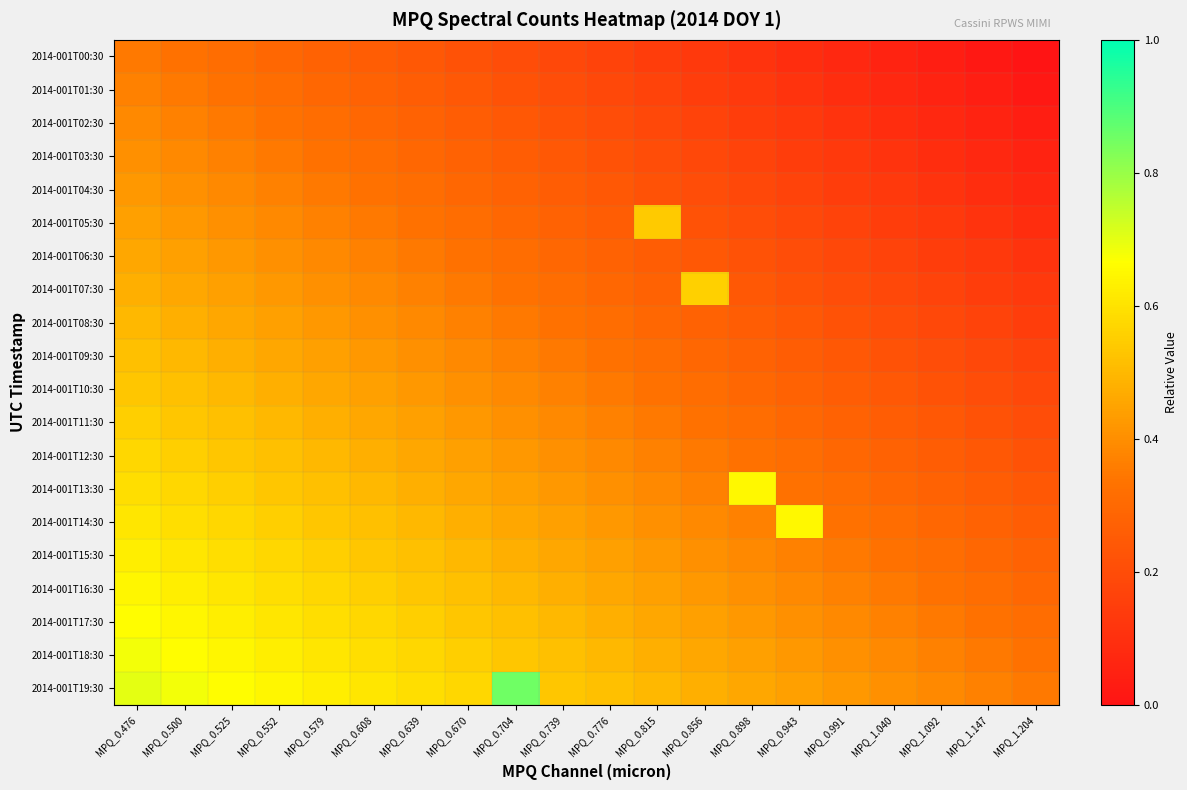

What is the greatest value displayed?

0.9